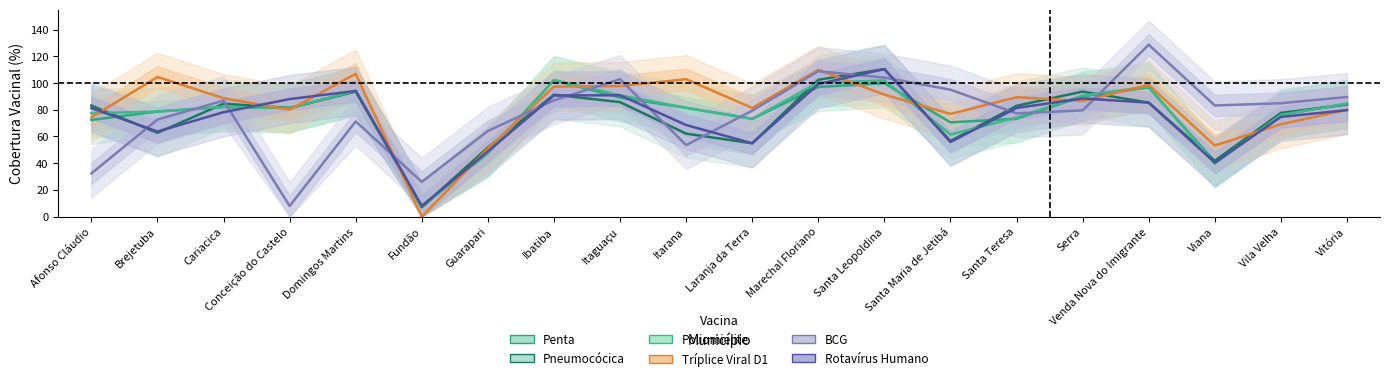

Rank the series by their maximum value, from lowest to highest.

Penta, Poliomielite, Tríplice Viral D1, Pneumocócica, Rotavírus Humano, BCG